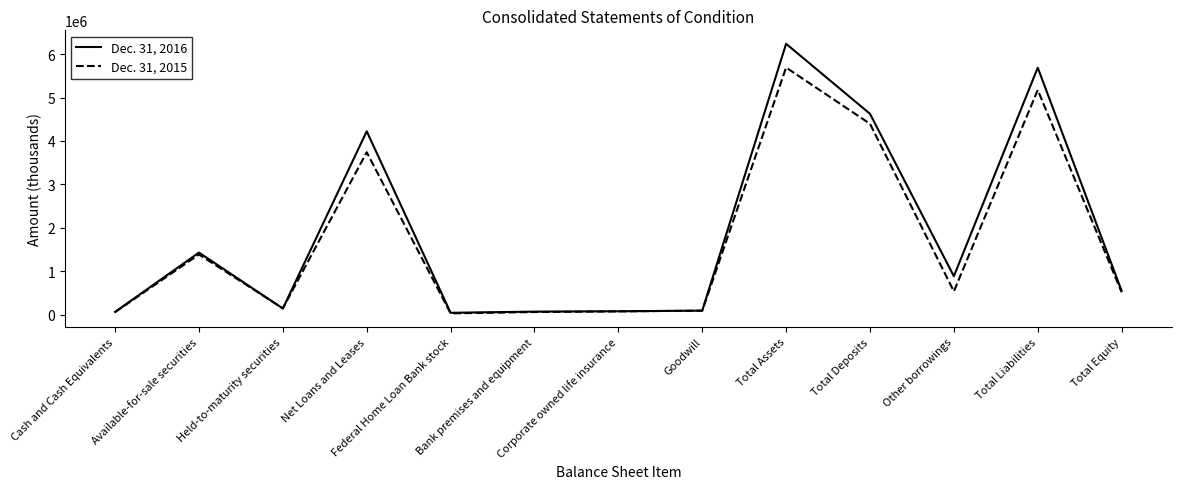

The Dec. 31, 2015 series shows 873197 at Total Equity. True or false?

False